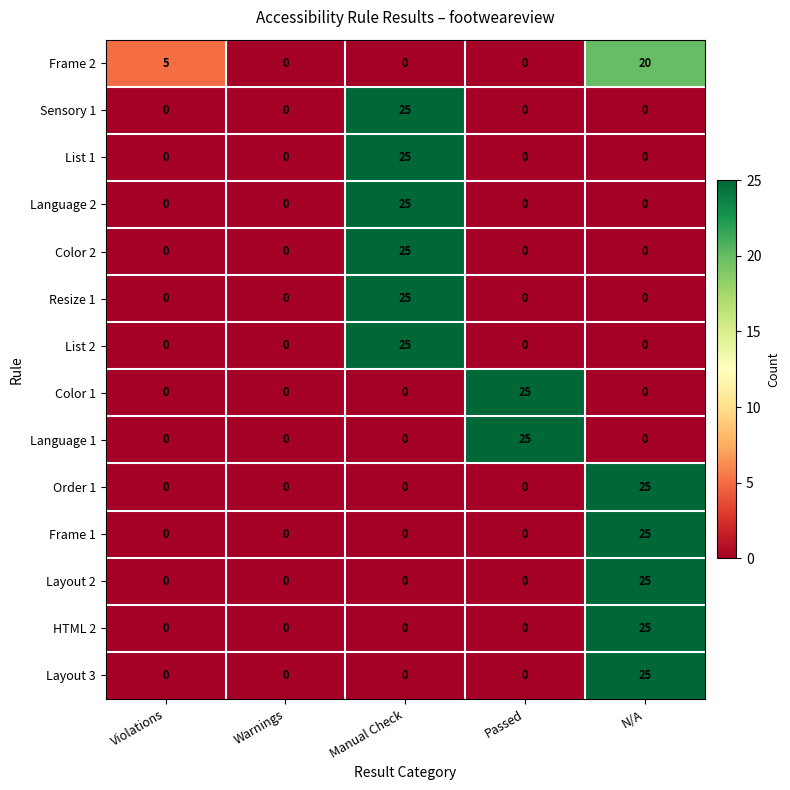

True or false: Layout 2 has a value of 0 at Passed.

True